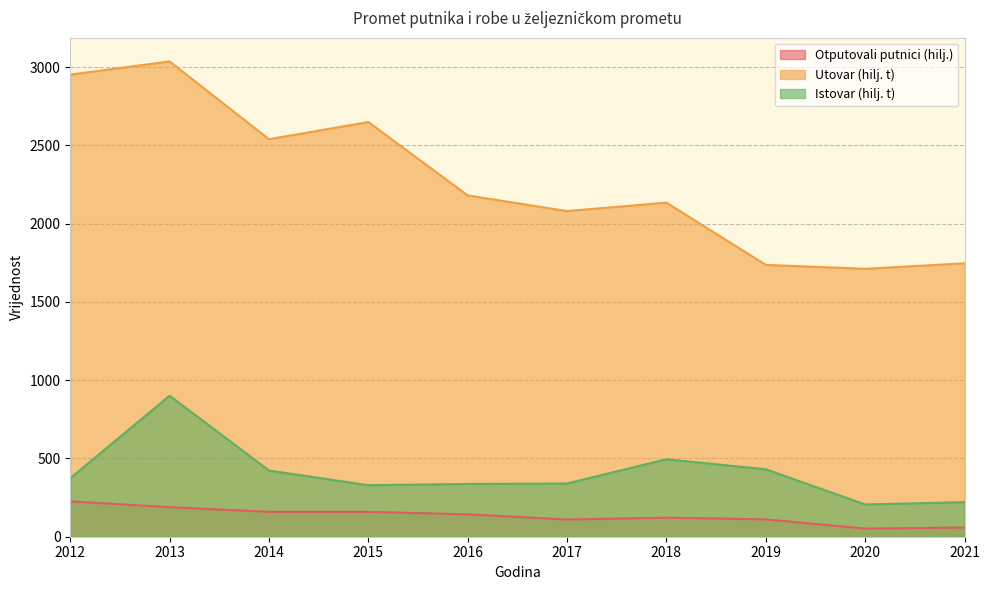

What is the minimum value shown in the chart?

52